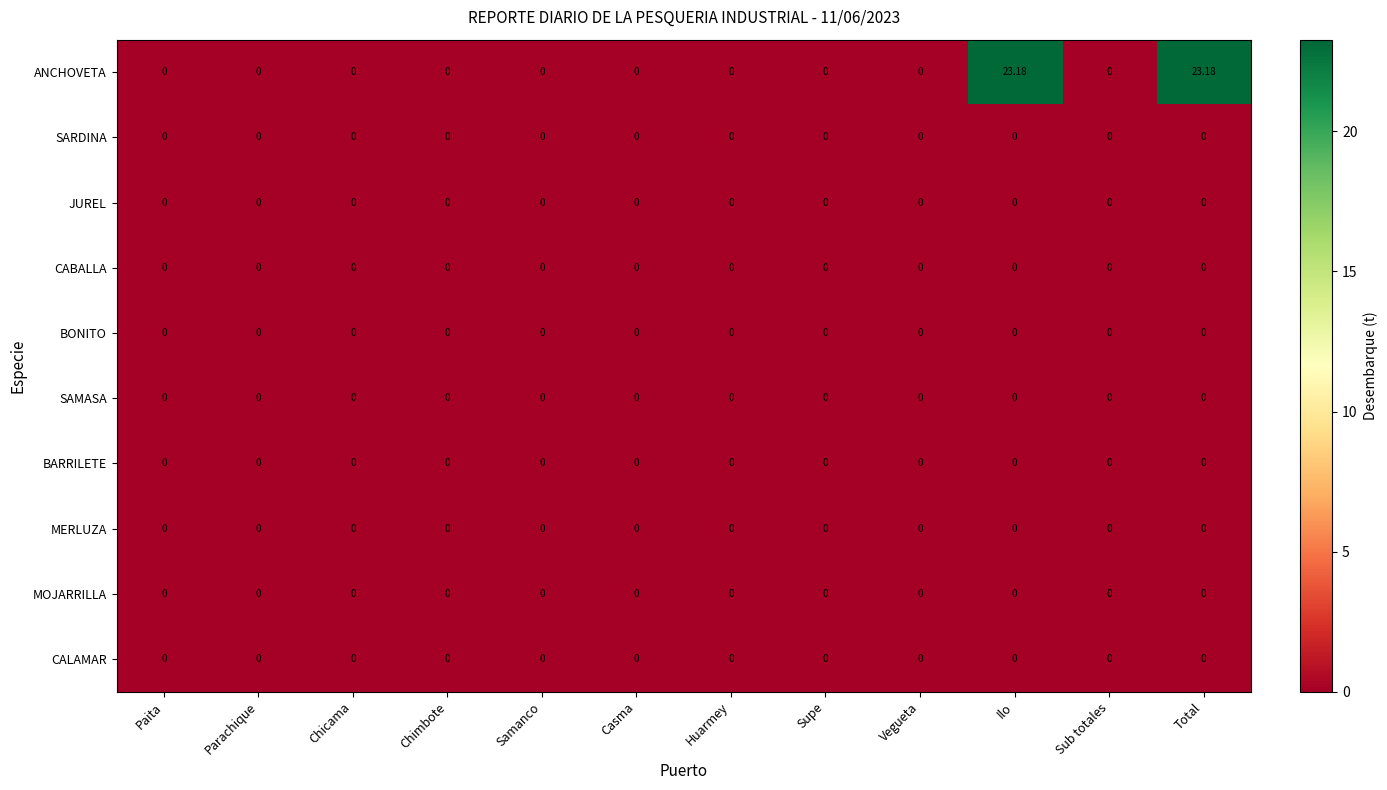

Which series has the widest spread of values?

ANCHOVETA